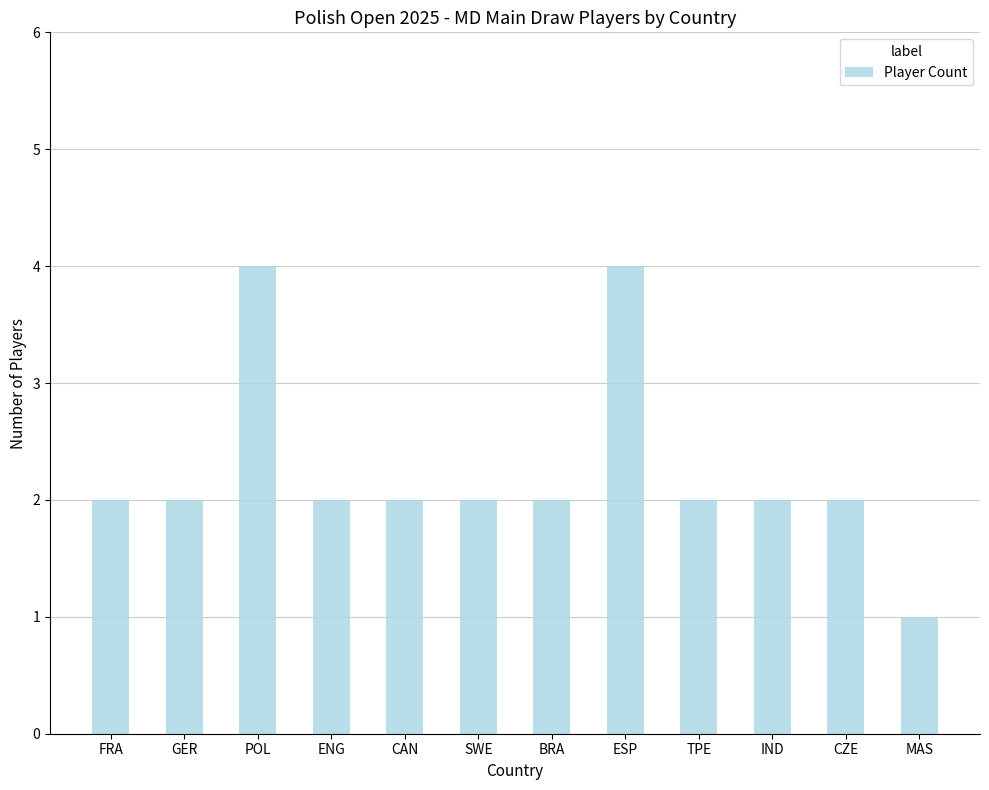

At which category does the chart reach its minimum across all series?

MAS